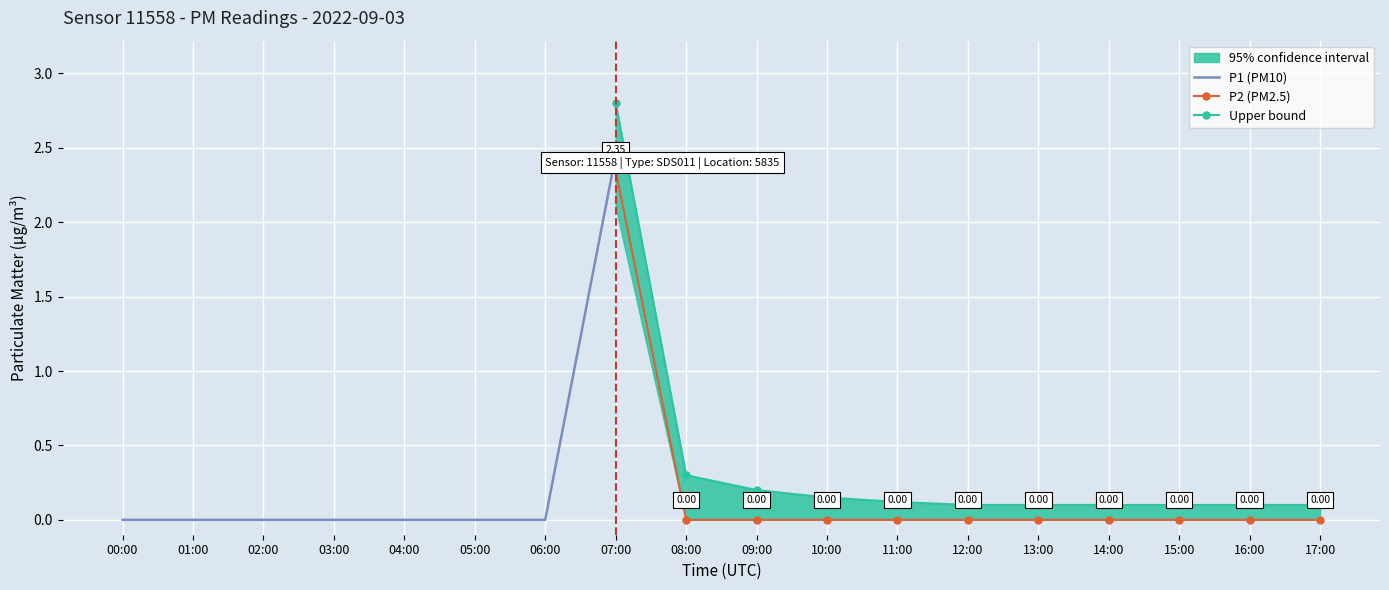

At which category is the sum across all series the highest?

07:00